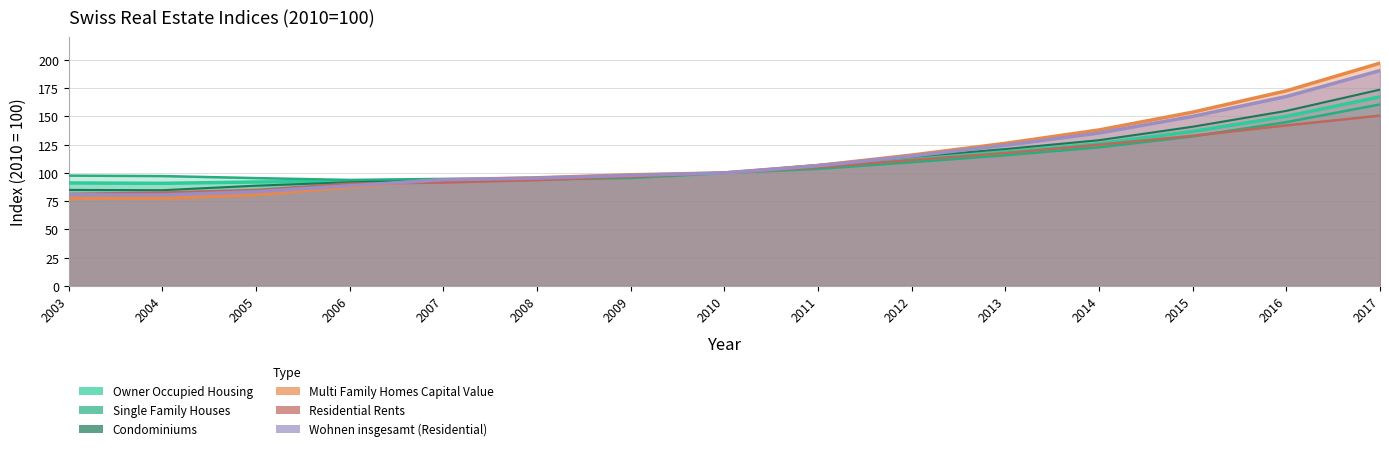

True or false: Multi Family Homes Capital Value has more than 2 interior local peaks.

False